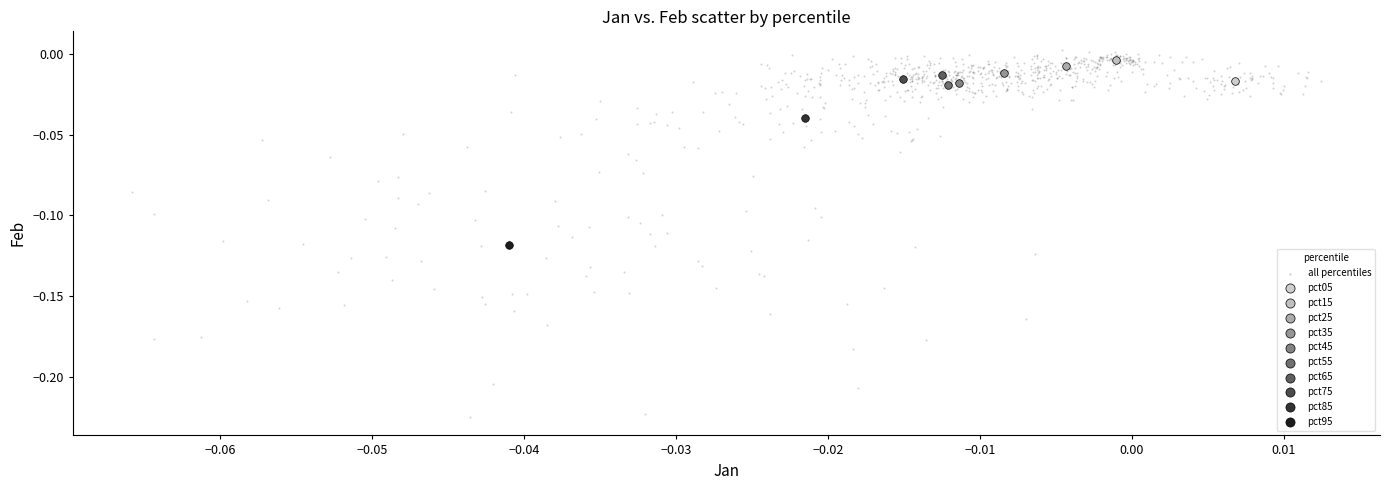

What are all the series names shown in the legend?

all percentiles, pct05, pct15, pct25, pct35, pct45, pct55, pct65, pct75, pct85, pct95